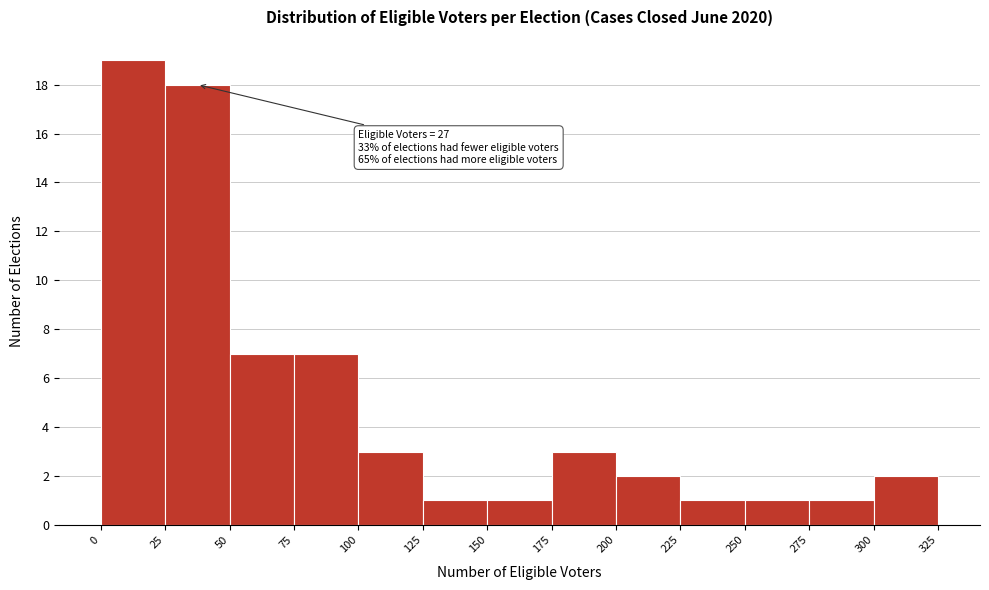

Which range on the x-axis has the tallest bar?

0 to 25